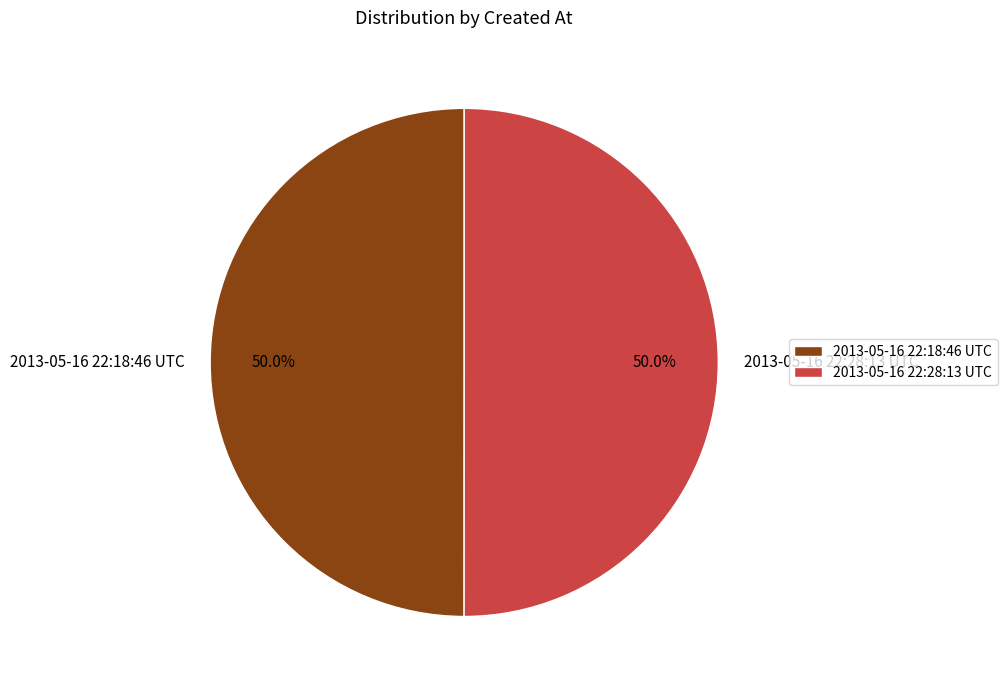

Approximately how many times larger is the value at 2013-05-16 22:28:13 UTC compared to 2013-05-16 22:18:46 UTC?

1.0